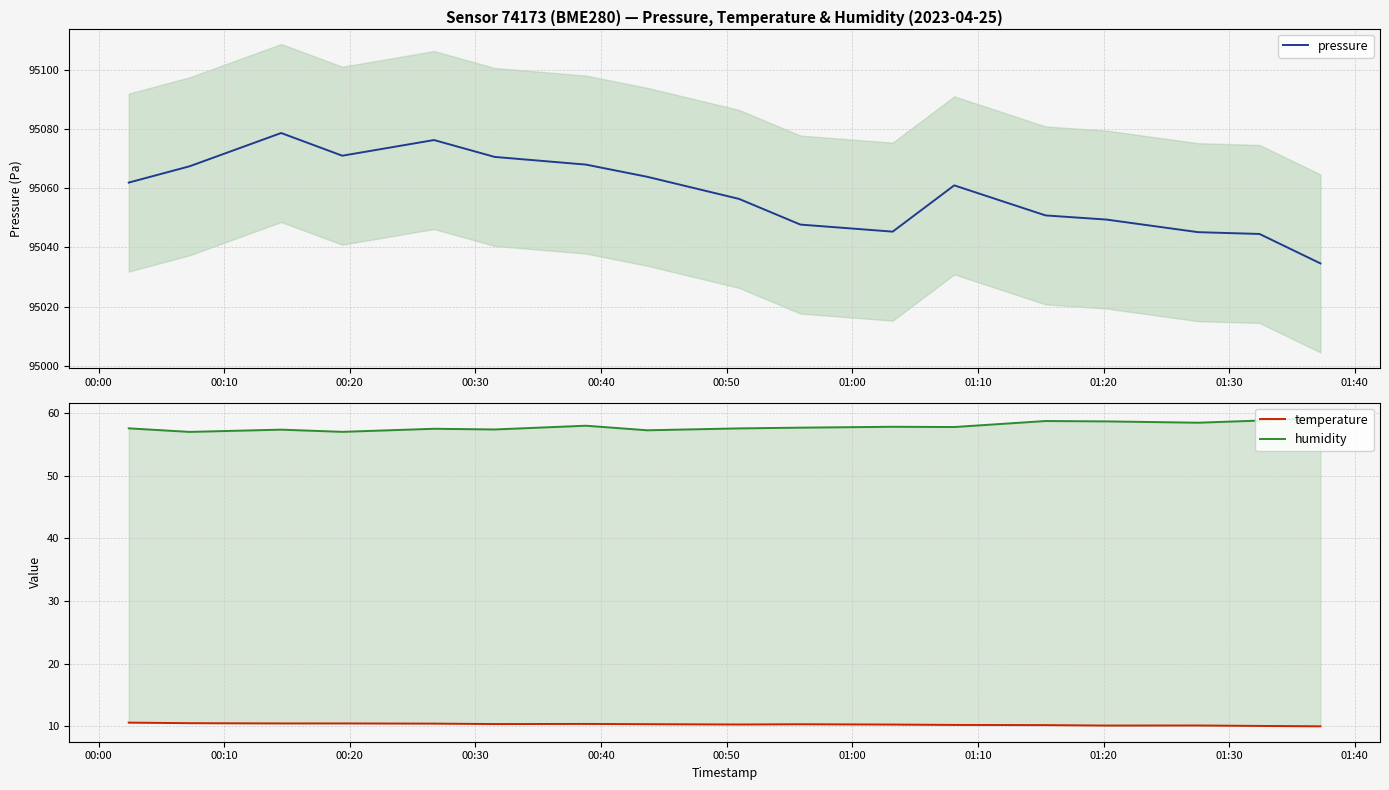

How many values in the pressure series exceed 95060?

9